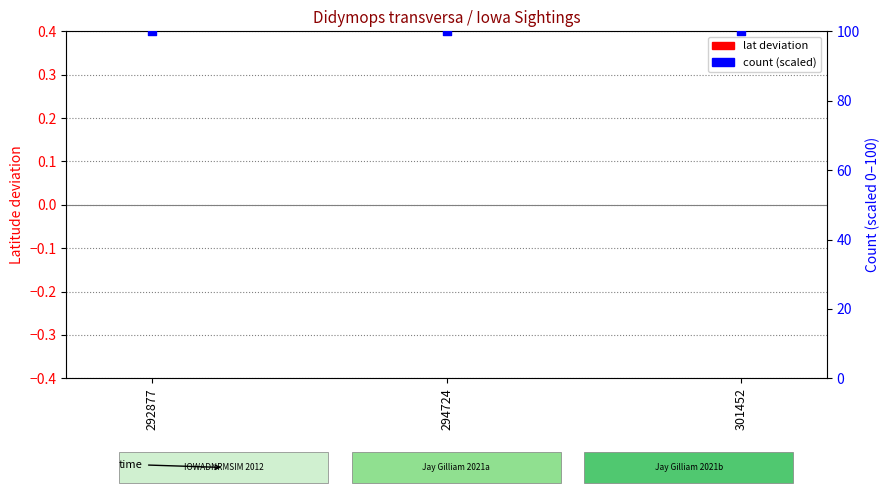

At which category is the sum across all series the highest?

292877